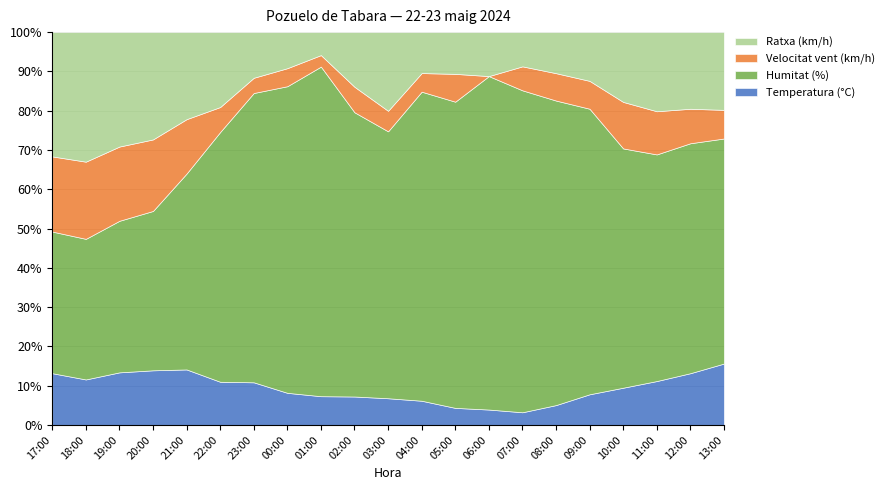

The value of Humitat (%) at 20:00 is 26.8. True or false?

False